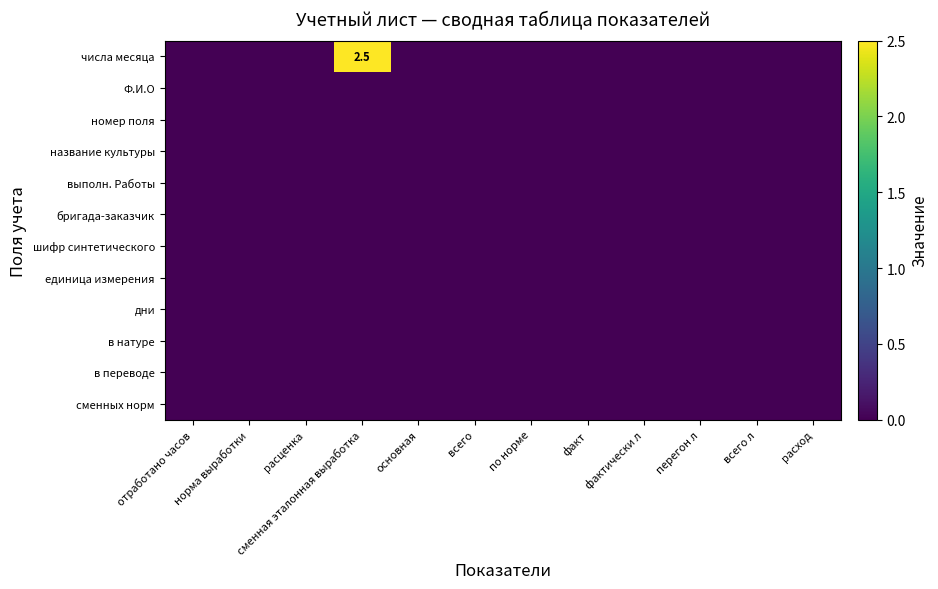

At which label does в переводе reach its minimum?

отработано часов